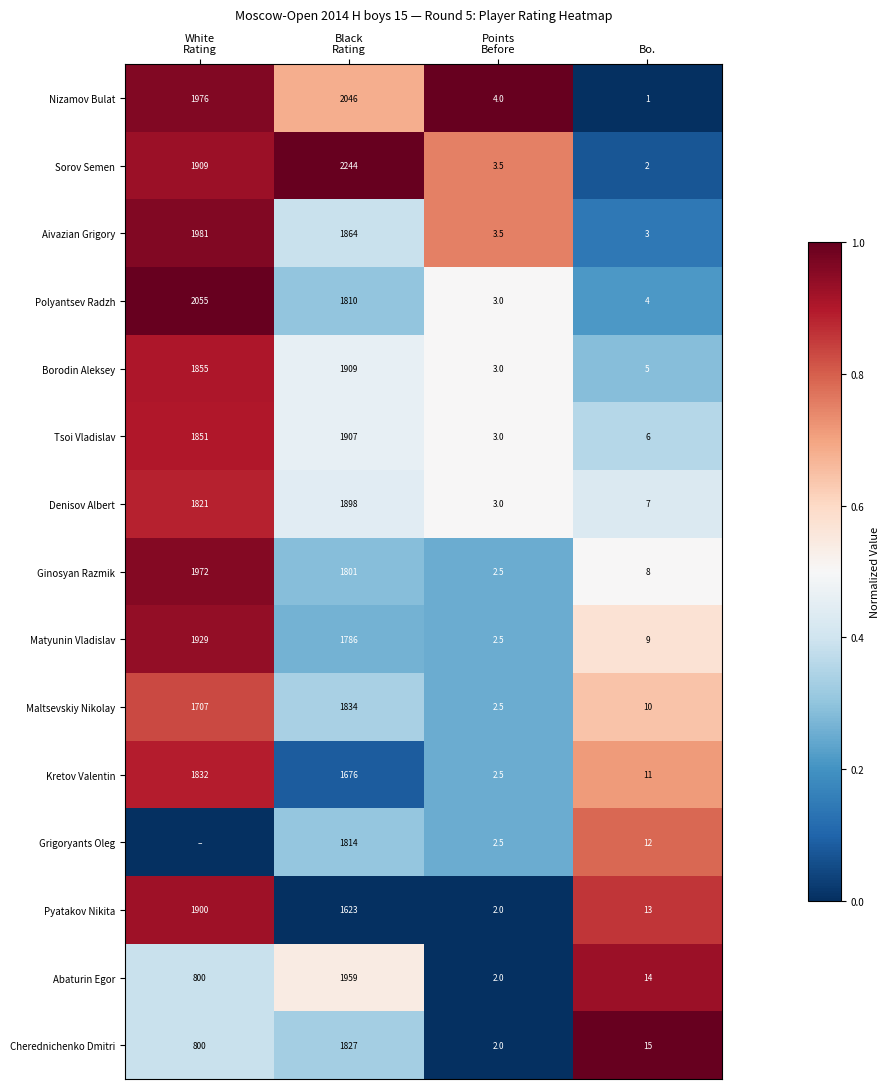

What is the total value across all series at Bo.?

120.0